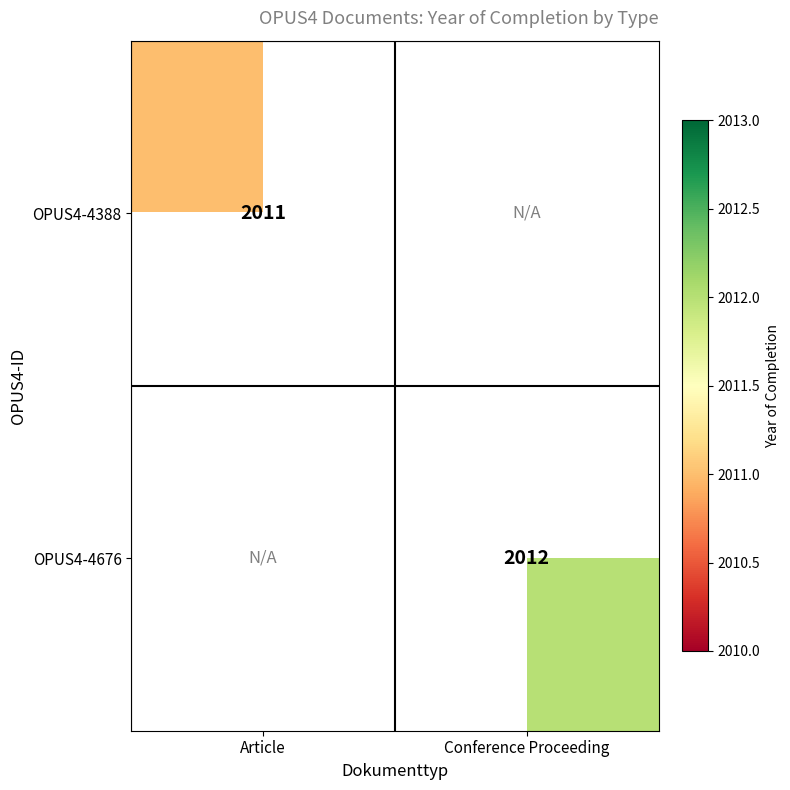

Count the number of categories in the chart.

2